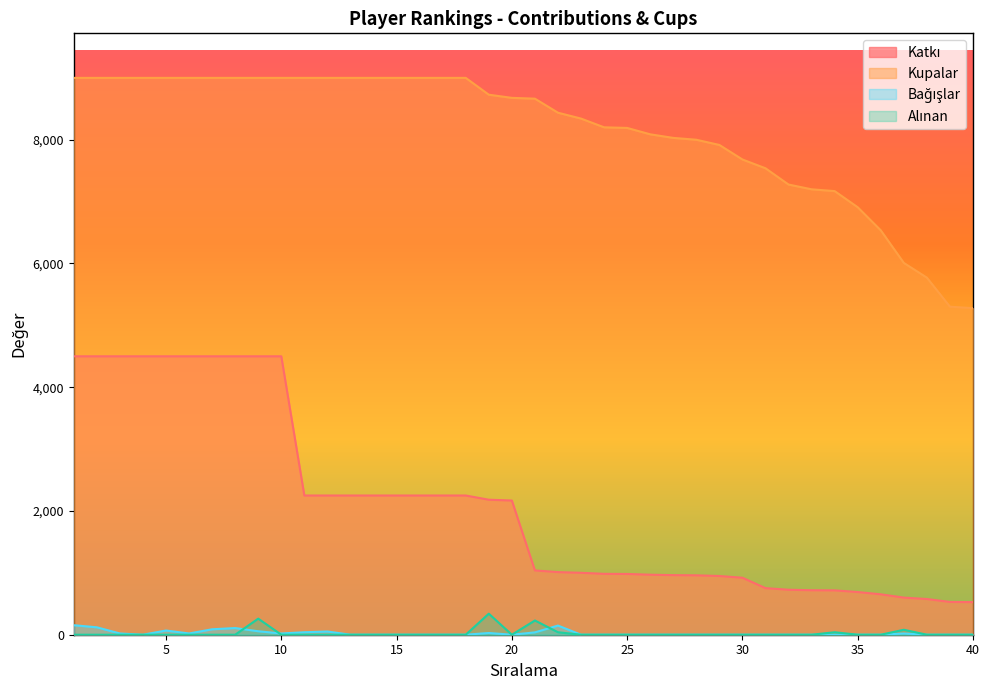

How many positive values does the Alınan series have?

6